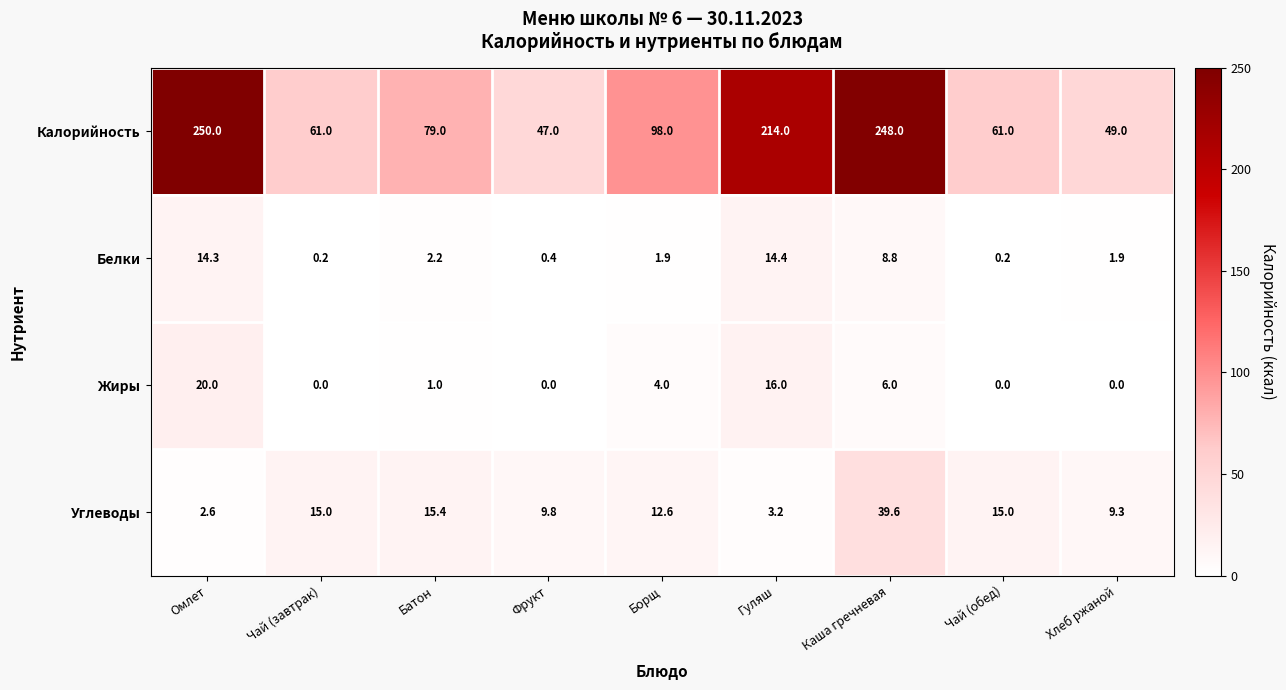

What is the difference between the highest and lowest values at Каша гречневая?

242.0